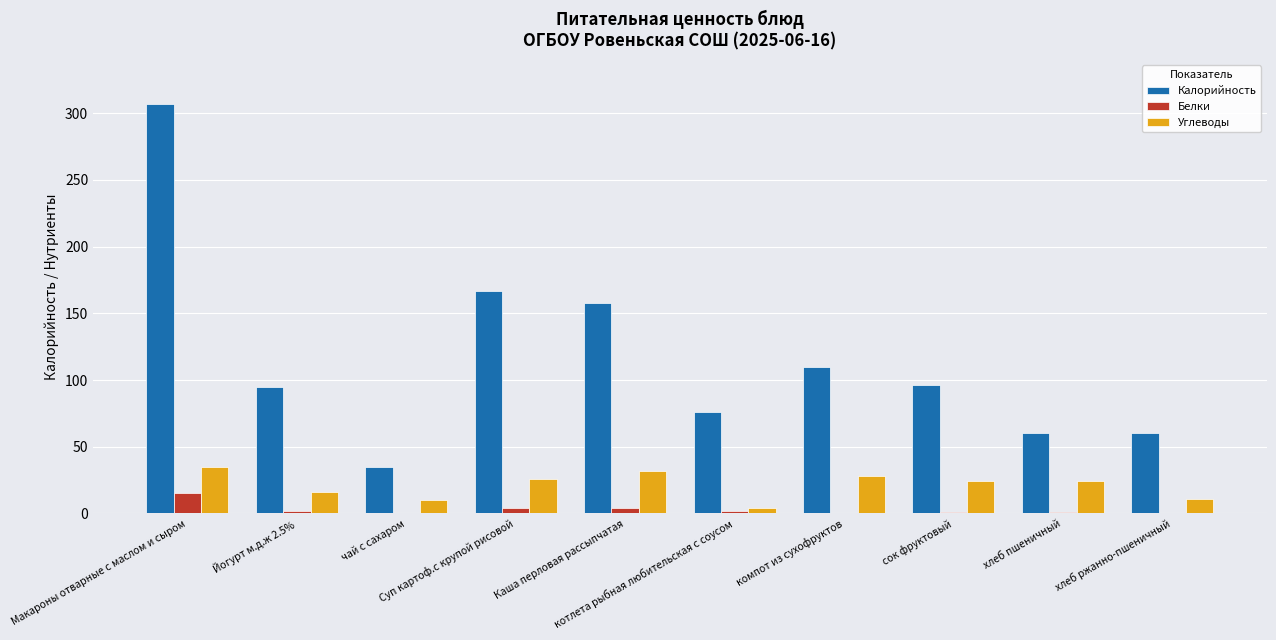

How many categories are shown in the chart?

10